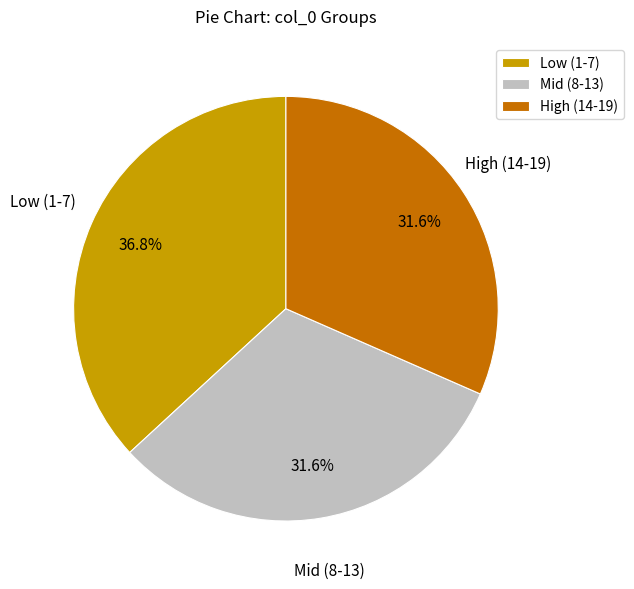

Combined, what portion of the pie is Mid (8-13) and Low (1-7)?

68.4%